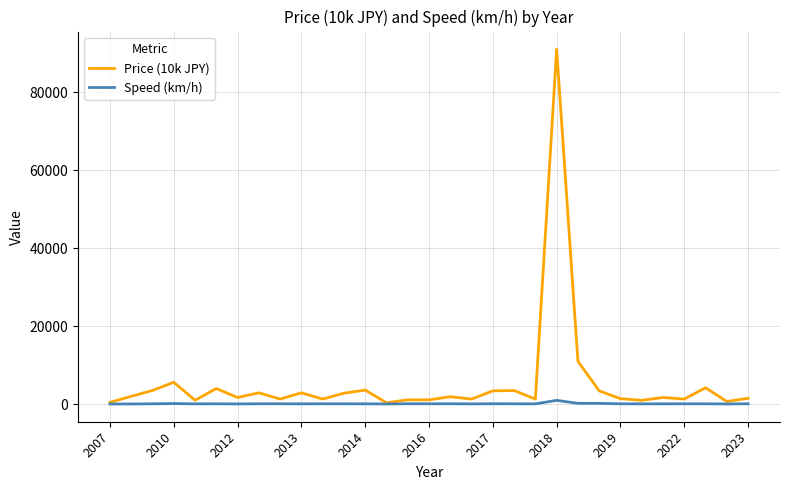

Which series has the widest spread of values?

Price (10k JPY)